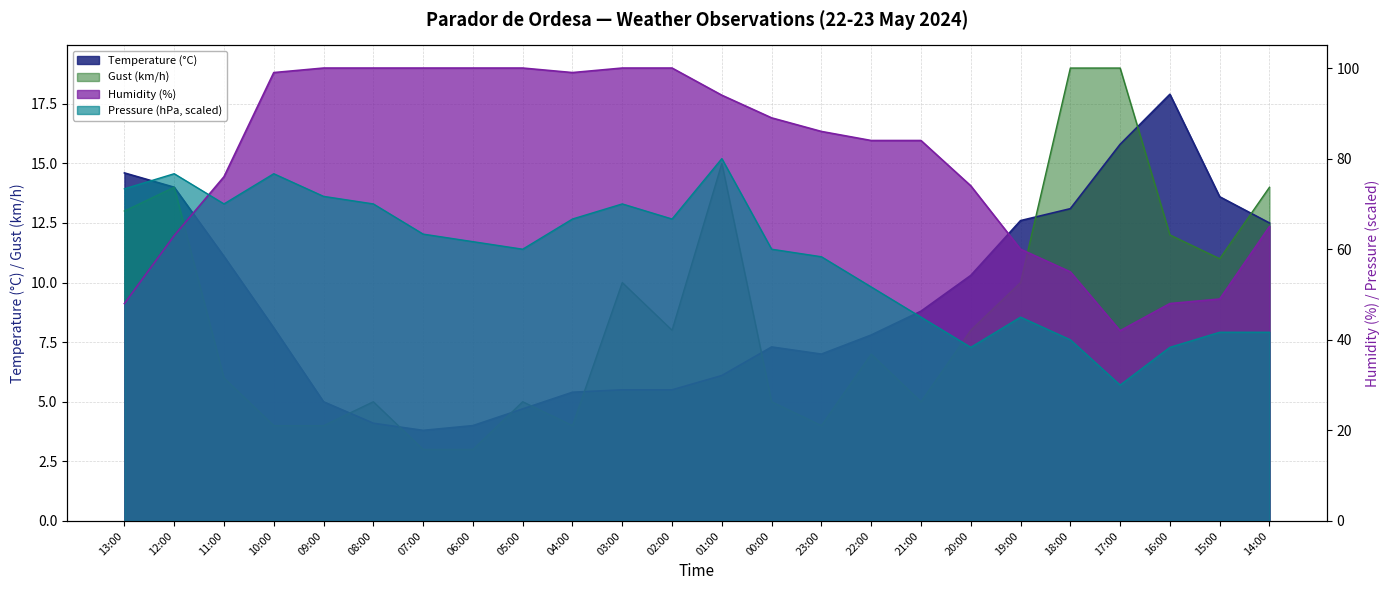

In Gust (km/h), how many points are lower than both neighbors (excluding endpoints)?

5